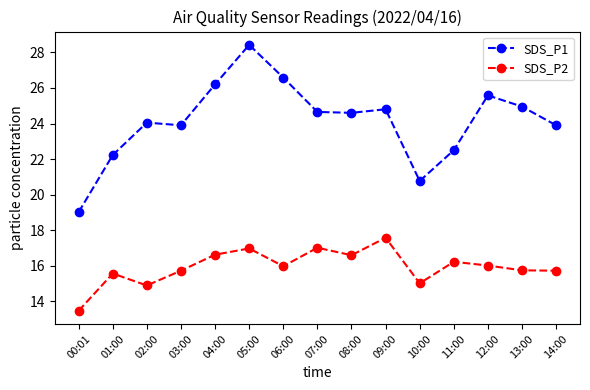

At which label does SDS_P1 reach its minimum?

00:01